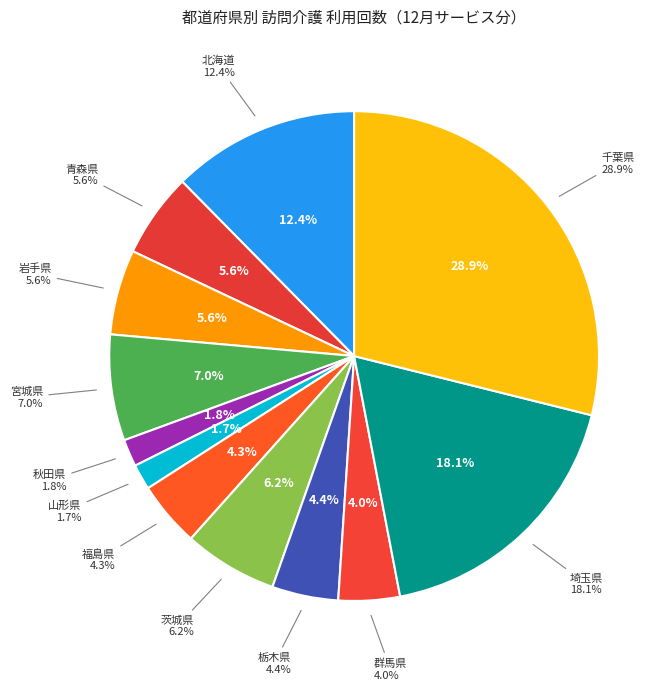

What percentage is the 茨城県 slice, to the nearest percent?

6%